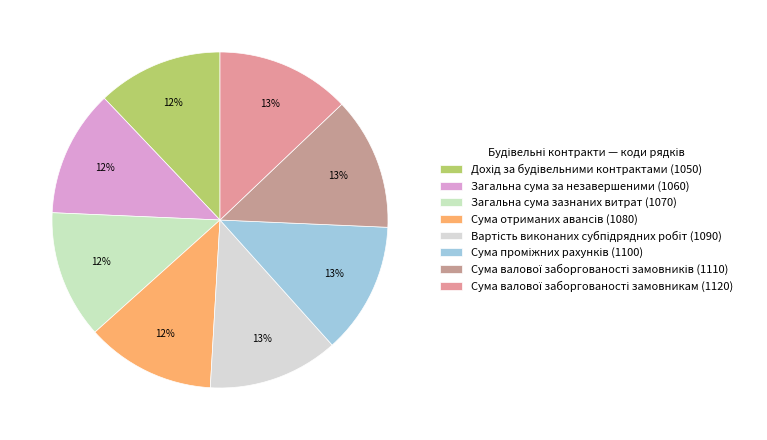

Approximately how many times larger is the value at Вартість виконаних субпідрядних робіт (1090) compared to Сума валової заборгованості замовників (1110)?

1.0